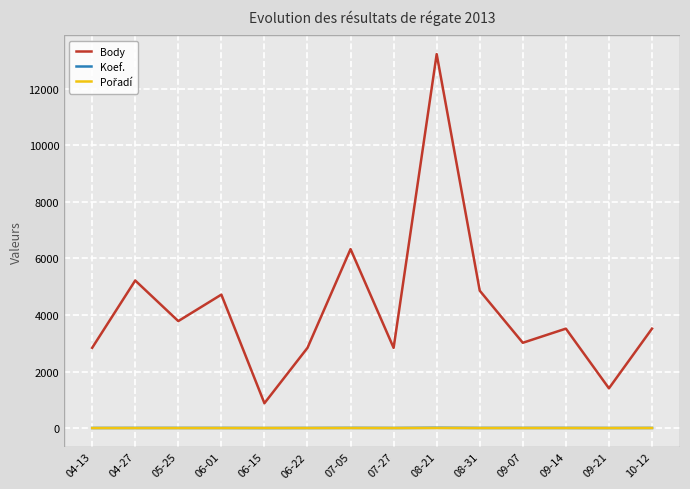

True or false: Body and Koef. intersect in this chart.

False